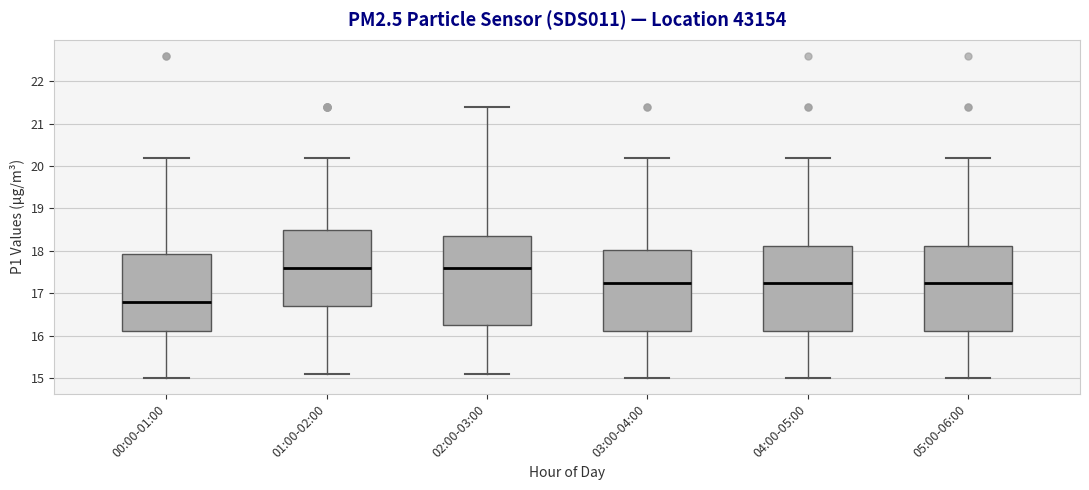

Which box has the lowest median line?

00:00-01:00